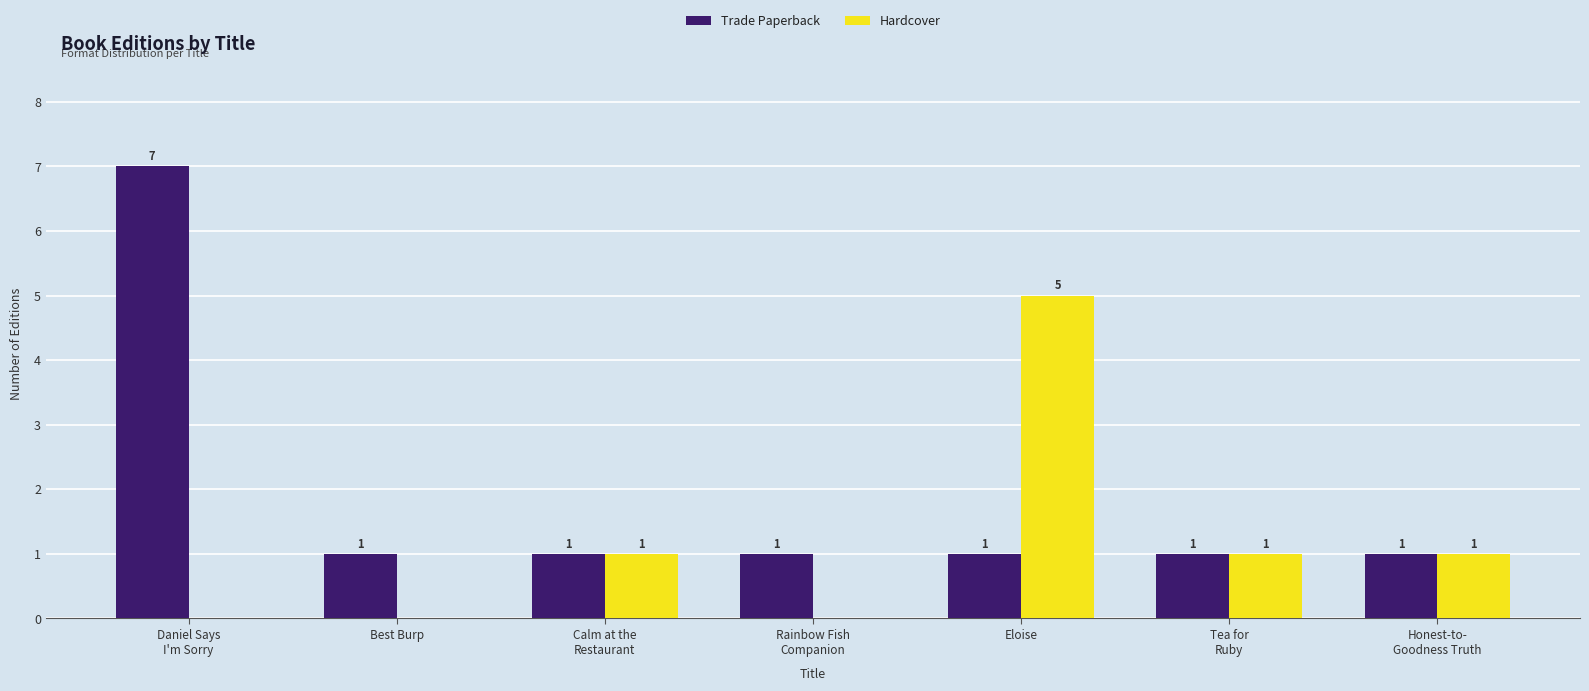

Which series has the largest total across all categories?

Trade Paperback